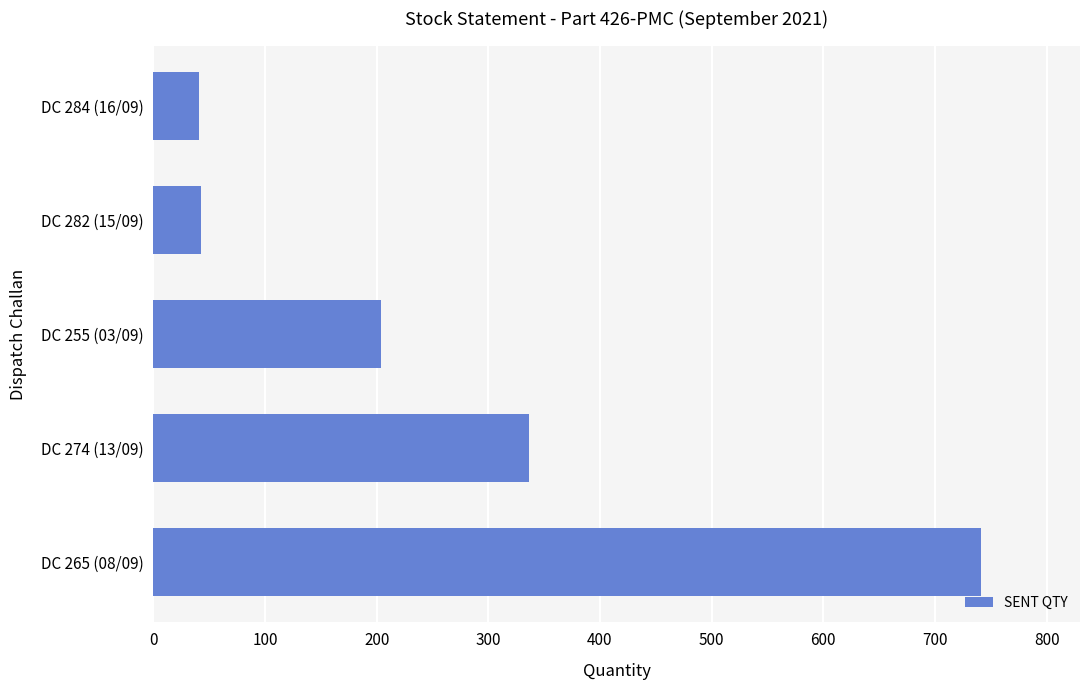

Is it true that the value at DC 255 (03/09) is 204?

True